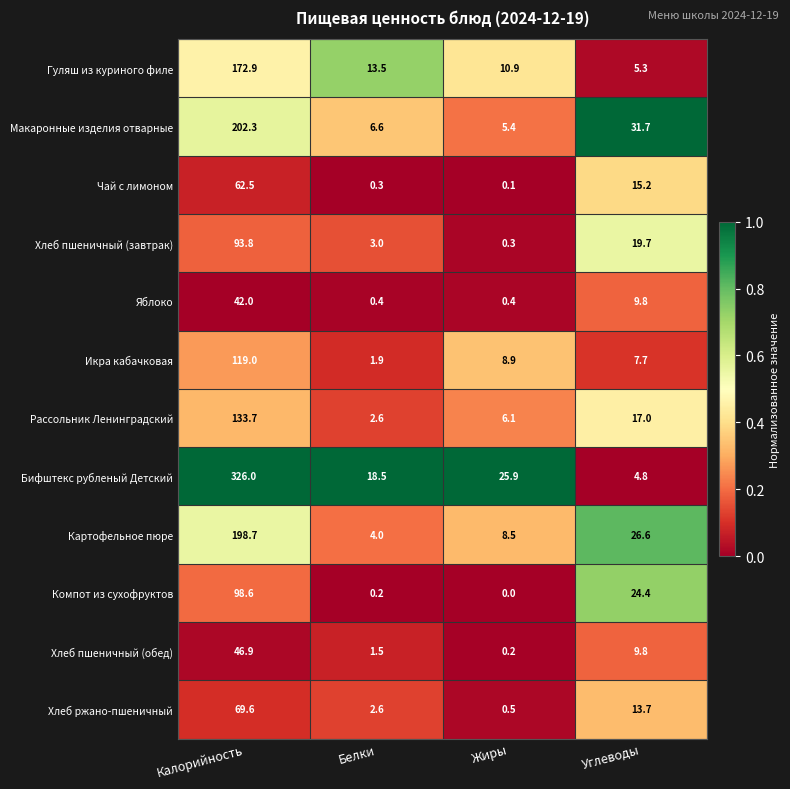

What is the average value of the Хлеб ржано-пшеничный series?

21.6